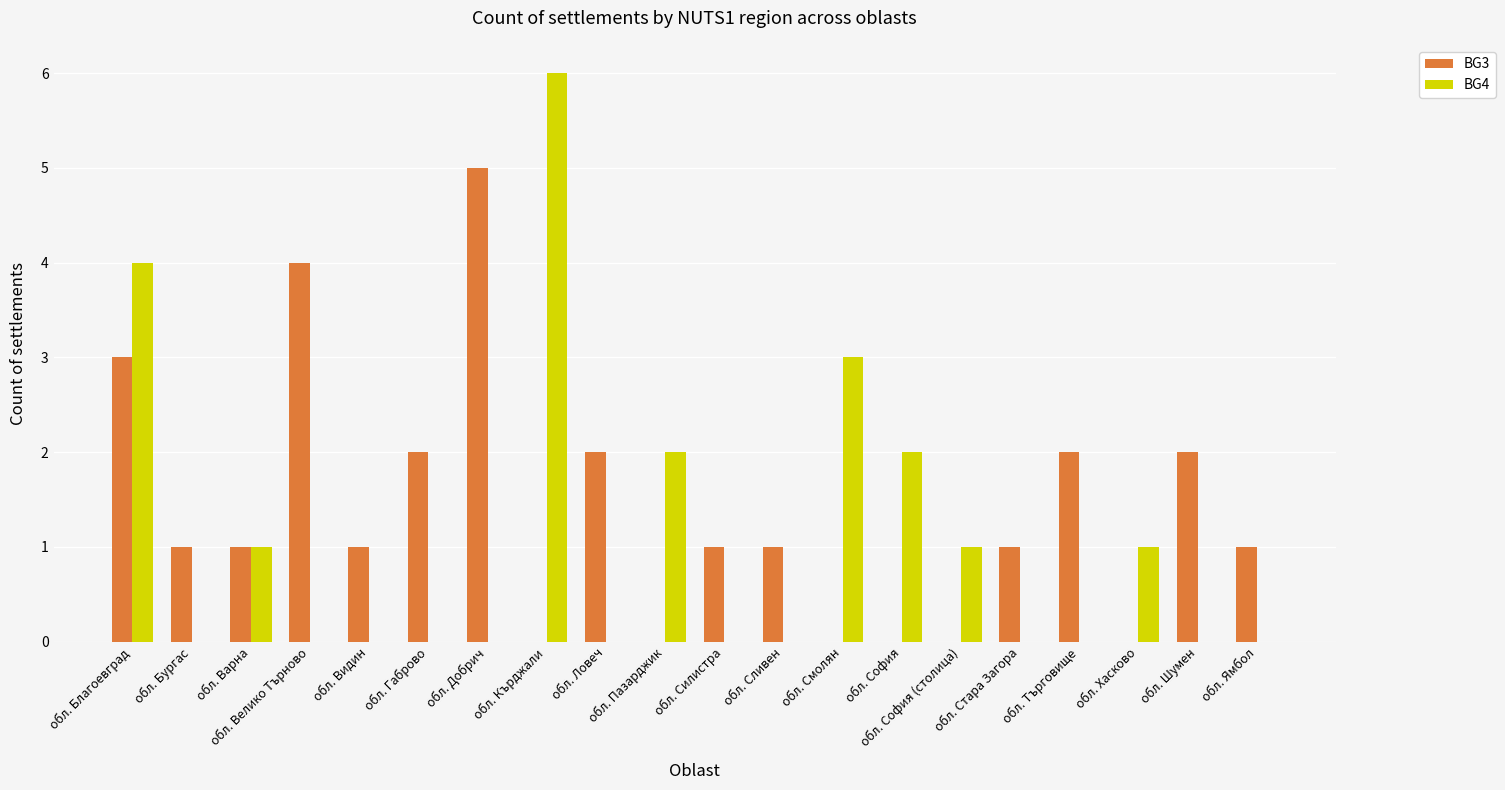

Which series has the largest total across all categories?

BG3